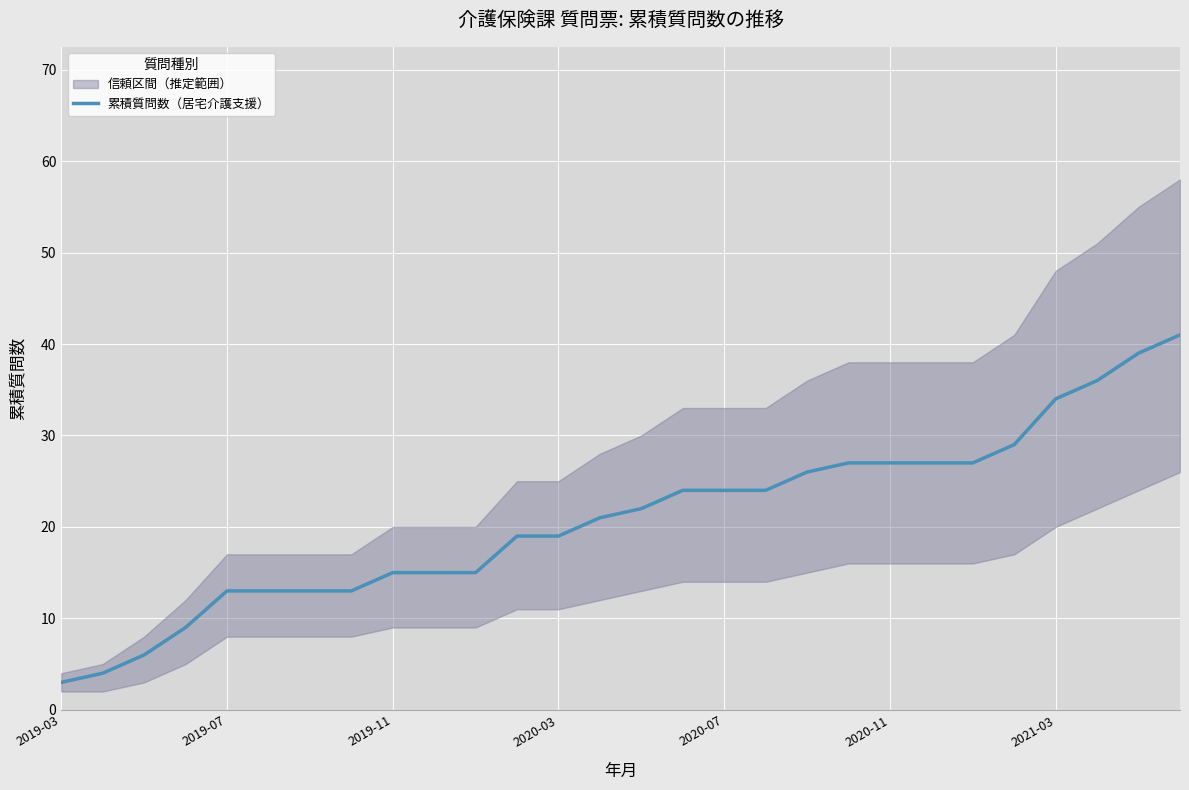

What is the average value?

21